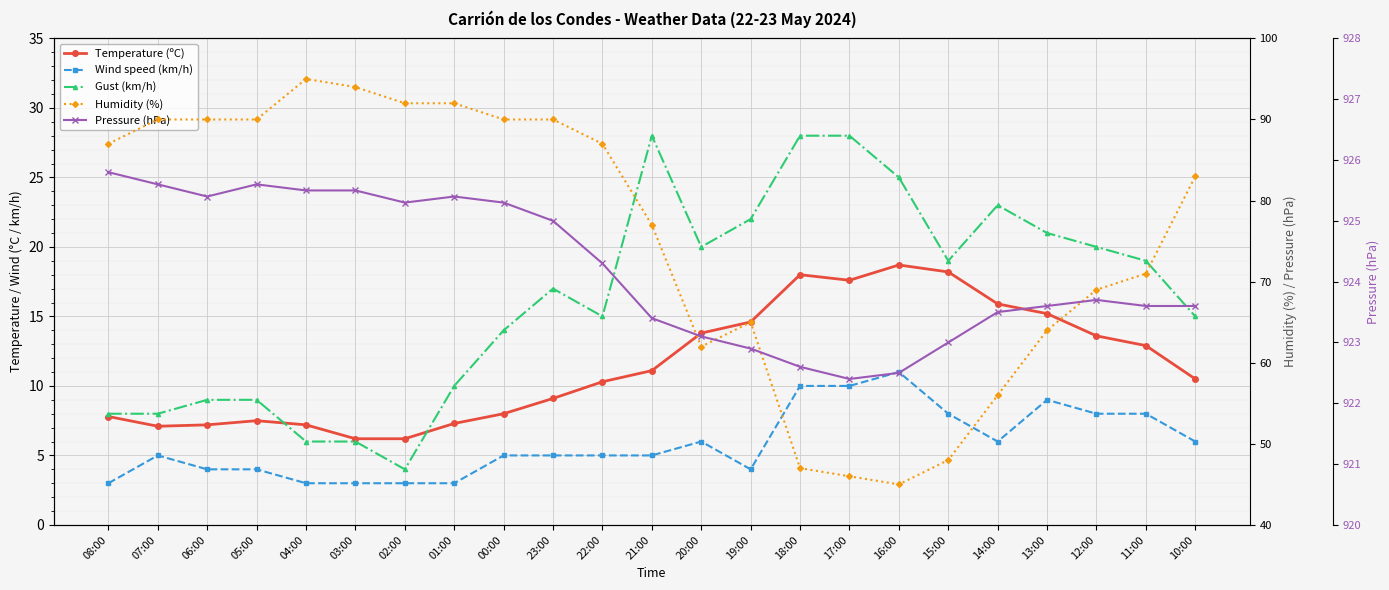

At which category does Gust (km/h) reach its first local peak?

23:00